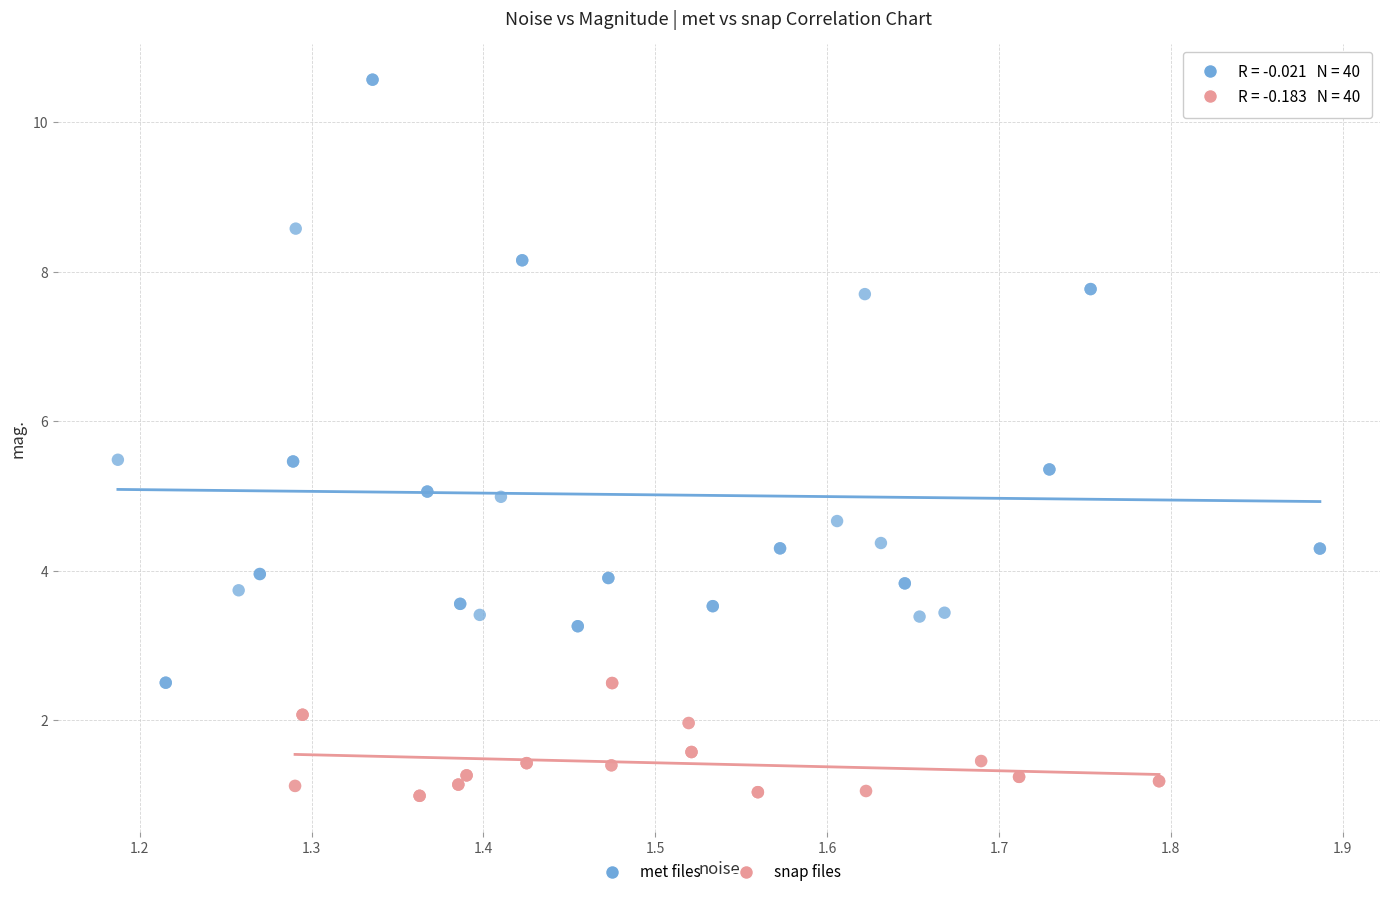

Which series has the largest Y range (max minus min)?

met files